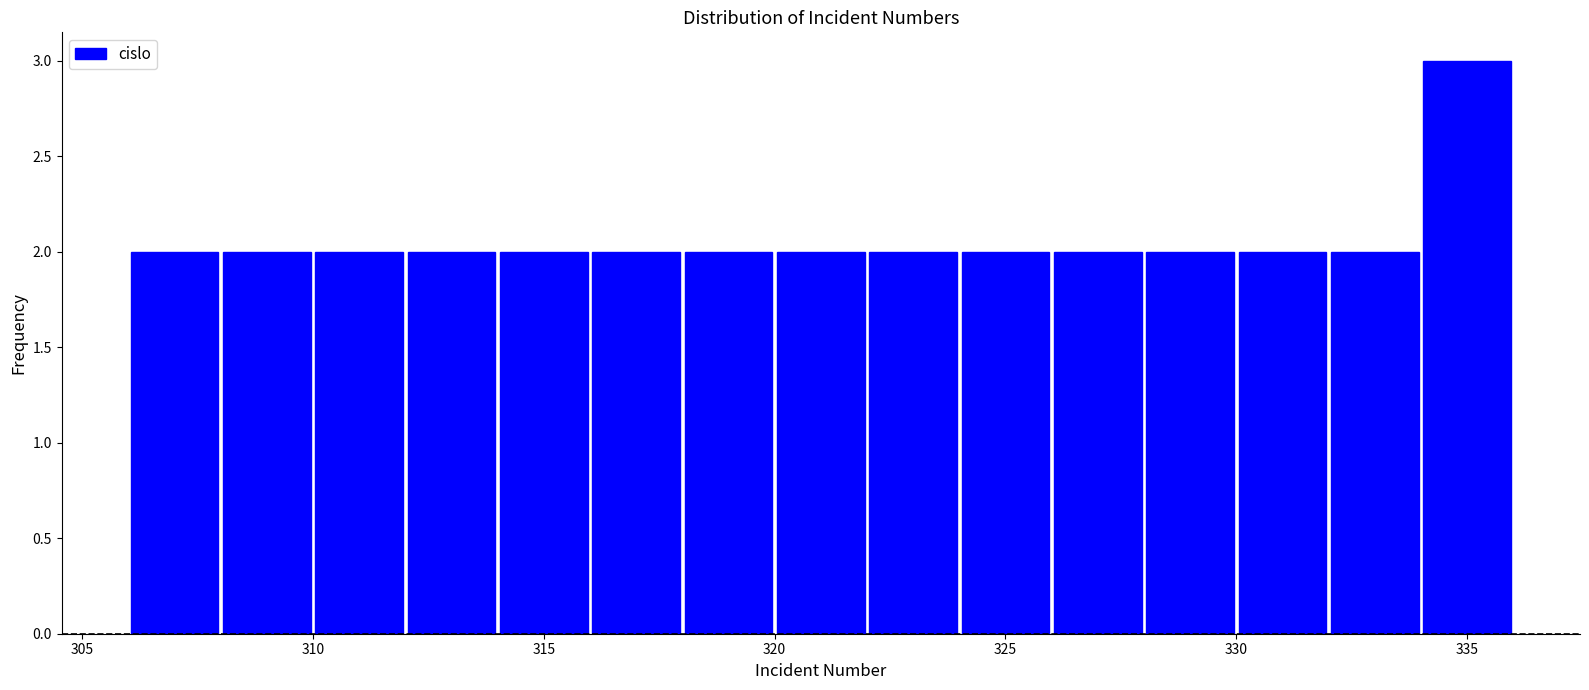

Reading left to right, list every bar in this chart as the range it spans on the x-axis followed by its height. The values are not printed on the chart, so give them approximately, as read against the axis.

306 to 308: 2
308 to 310: 2
310 to 312: 2
312 to 314: 2
314 to 316: 2
316 to 318: 2
318 to 320: 2
320 to 322: 2
322 to 324: 2
324 to 326: 2
326 to 328: 2
328 to 330: 2
330 to 332: 2
332 to 334: 2
334 to 336: 3